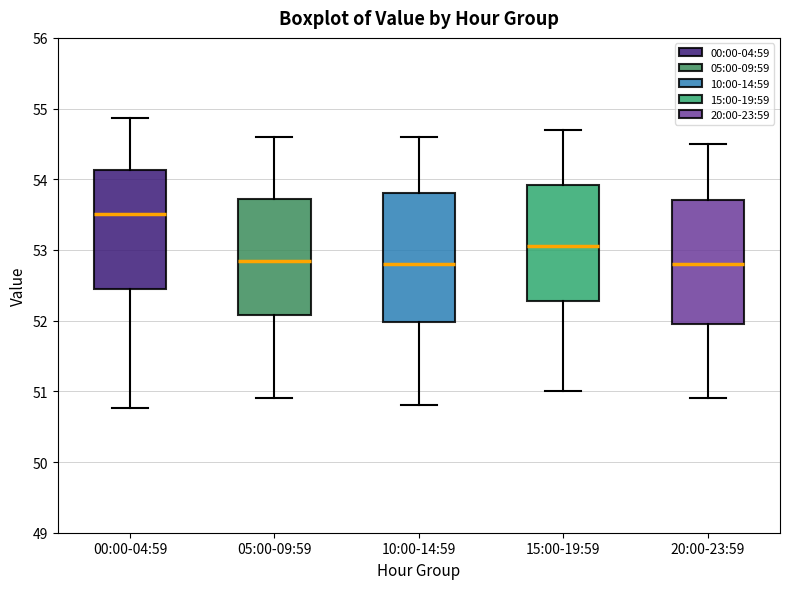

Reading left to right, read every box against the y-axis: the position of its median line, the range the box covers, and the ends of its whiskers. The values are not printed on the chart, so give them approximately, as read against the axis.

00:00-04:59: median 53.5, box 52.5 to 54.1, whiskers 50.8 to 54.9
05:00-09:59: median 52.9, box 52.1 to 53.7, whiskers 50.9 to 54.6
10:00-14:59: median 52.8, box 52.0 to 53.8, whiskers 50.8 to 54.6
15:00-19:59: median 53.1, box 52.3 to 53.9, whiskers 51.0 to 54.7
20:00-23:59: median 52.8, box 52.0 to 53.7, whiskers 50.9 to 54.5